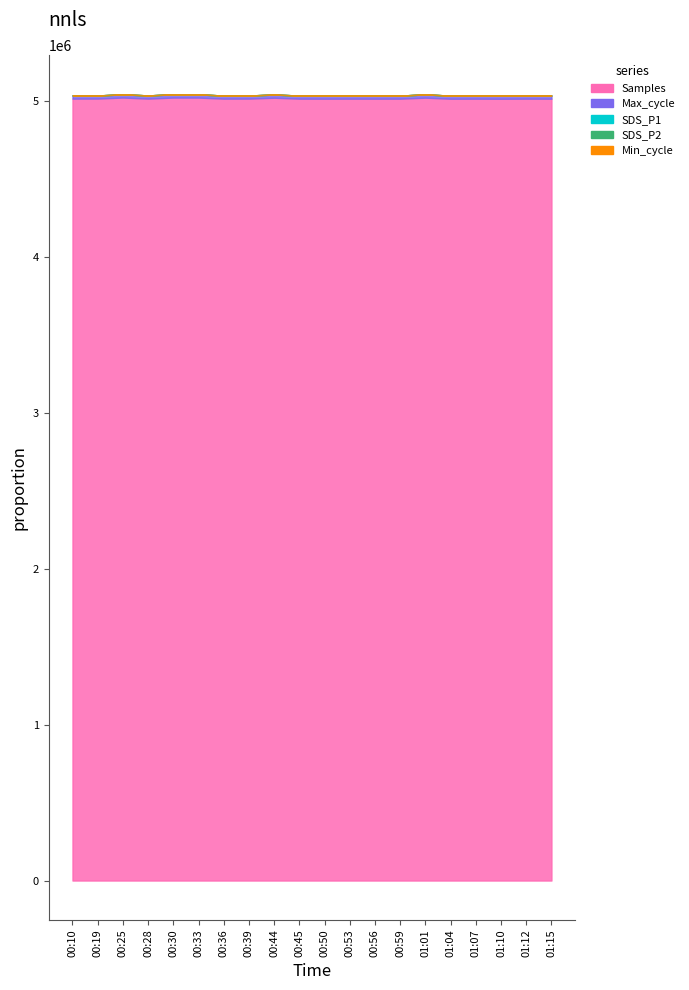

True or false: Samples and Max_cycle intersect in this chart.

False